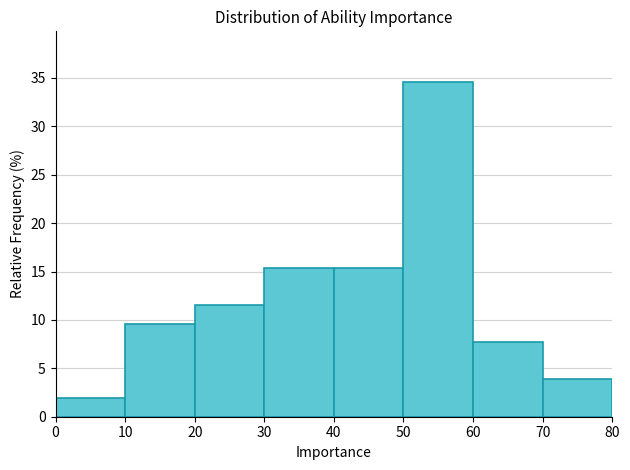

Reading left to right, list every bar in this chart as the range it spans on the x-axis followed by its height. The values are not printed on the chart, so give them approximately, as read against the axis.

0 to 10: 2.0
10 to 20: 9.5
20 to 30: 11.5
30 to 40: 15.5
40 to 50: 15.5
50 to 60: 34.5
60 to 70: 7.5
70 to 80: 4.0